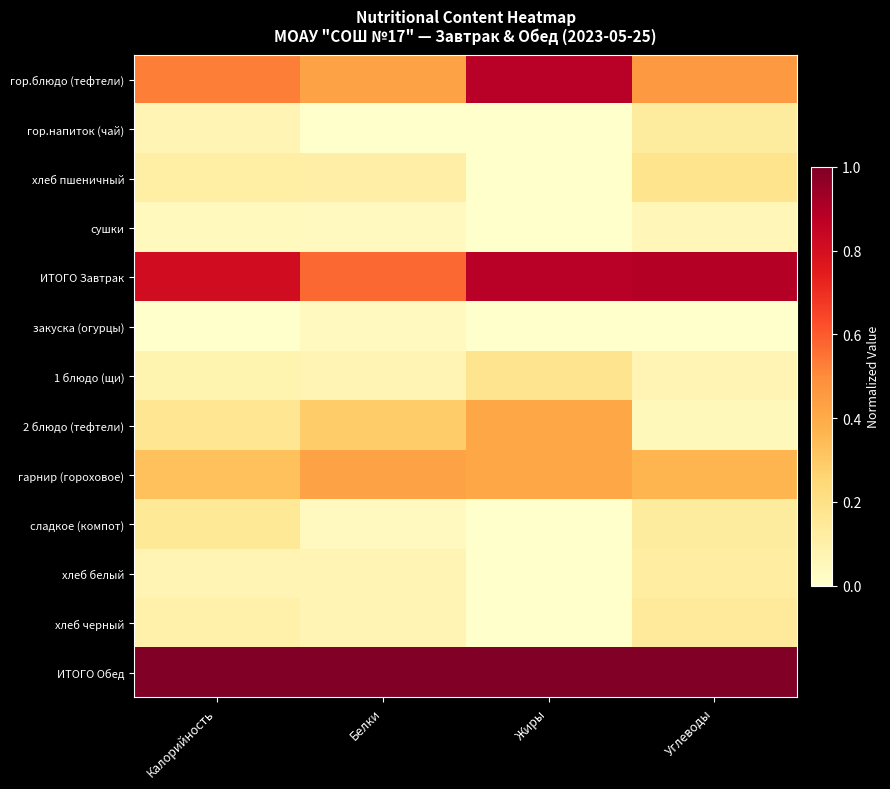

At how many categories does at least one series exceed 0?

4